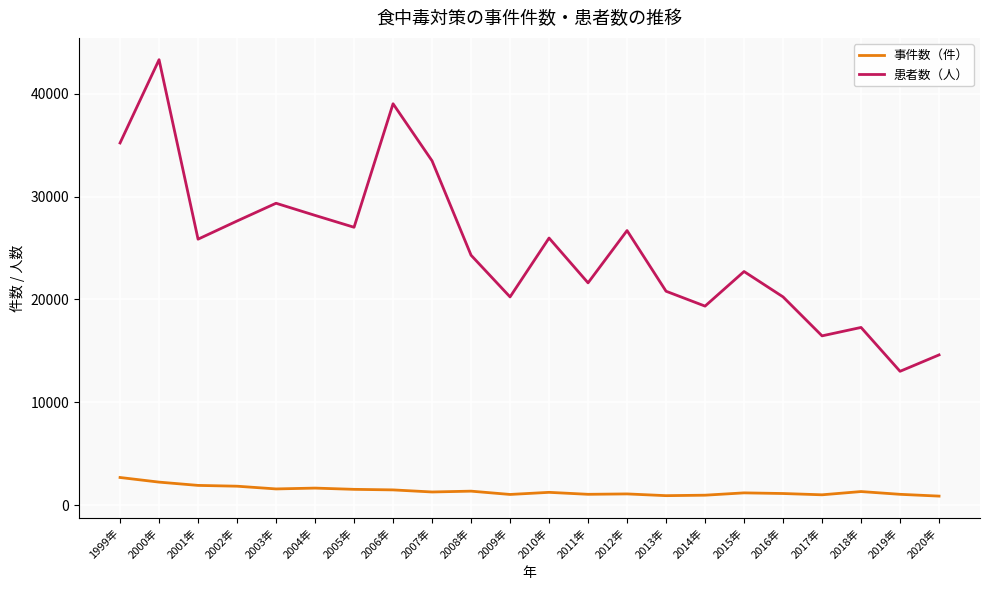

What is the total value across all series at 2000年?

45554